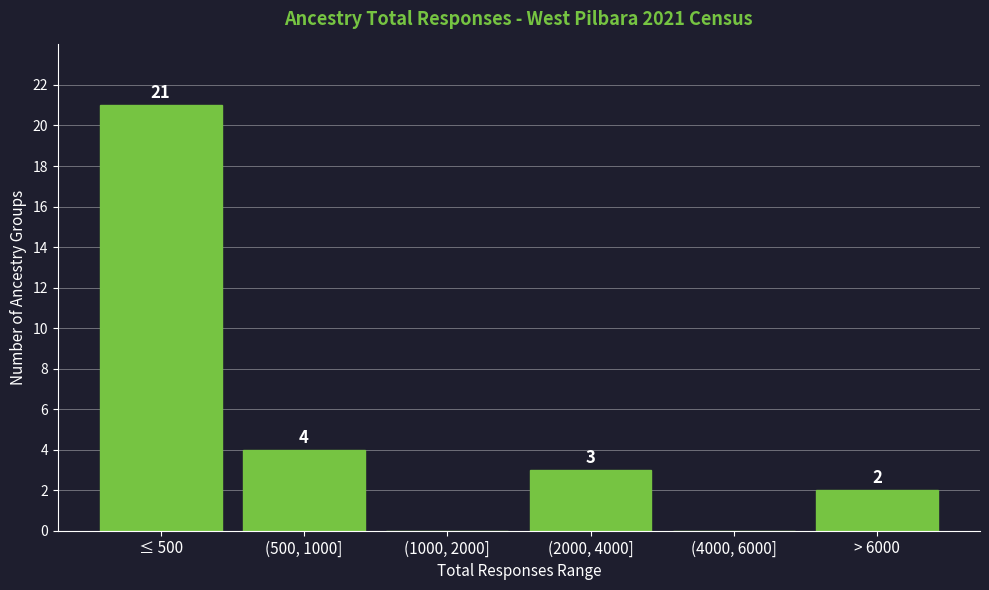

Reading left to right, extract all data points from this chart.

≤ 500=21	(500, 1000]=4	(1000, 2000]=0	(2000, 4000]=3	(4000, 6000]=0	> 6000=2